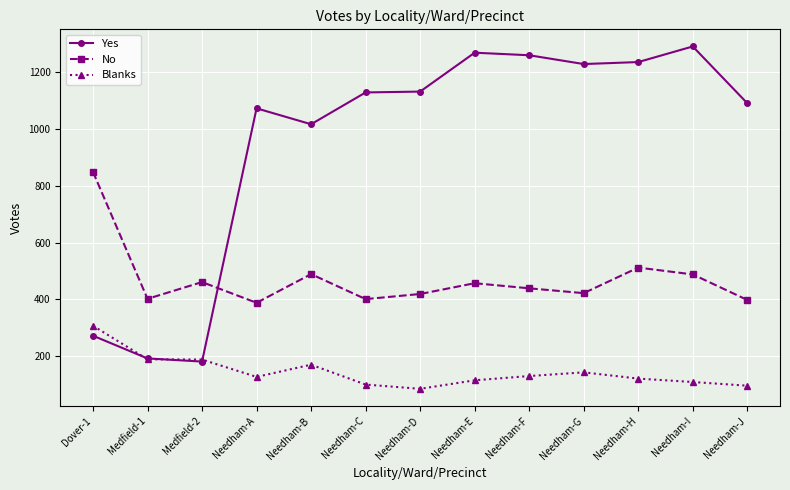

Is it true that Yes equals 618 at Needham-D?

False